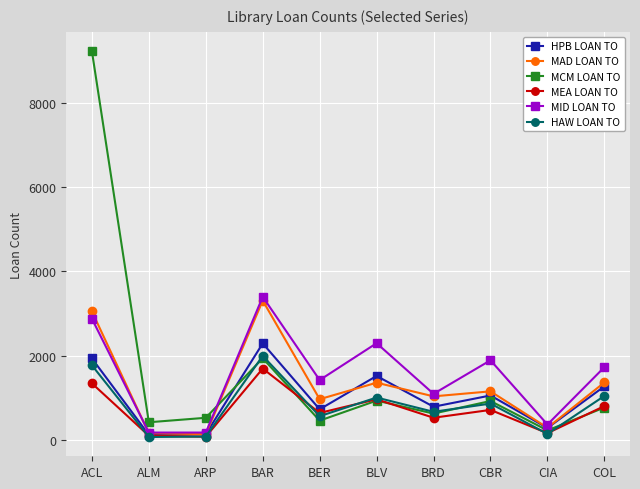

In MEA LOAN TO, how many points are lower than both neighbors (excluding endpoints)?

4